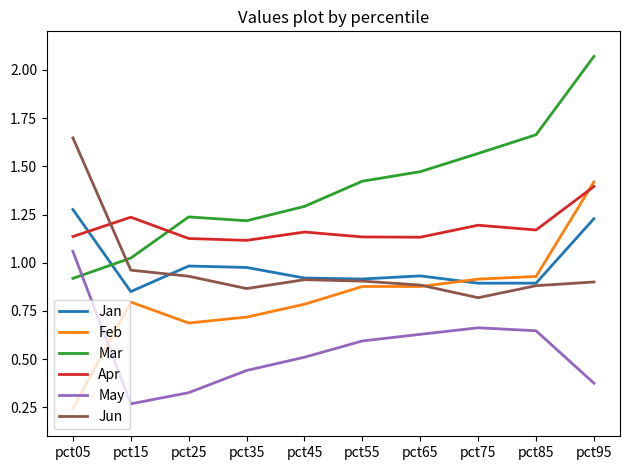

True or false: Jan and May intersect in this chart.

False